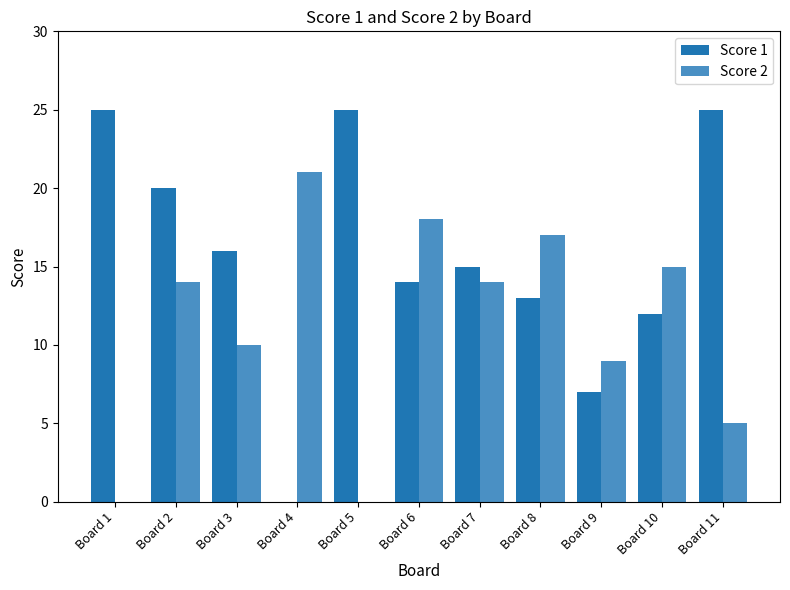

Is the value of Score 1 at Board 10 greater than the value of Score 2 at Board 3?

Yes